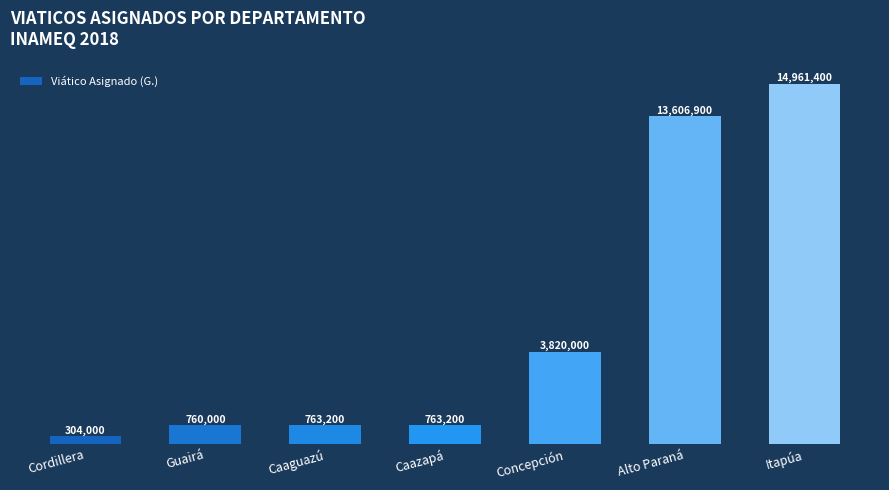

What is the label of the 2nd bar from the right?

Alto Paraná